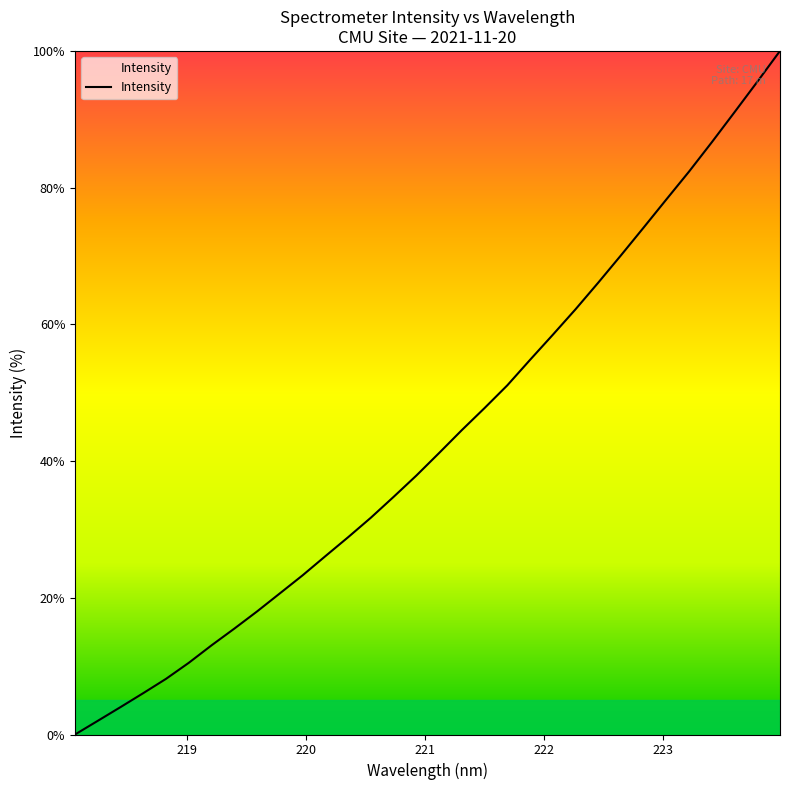

True or false: the data has more than 2 interior local peaks.

False